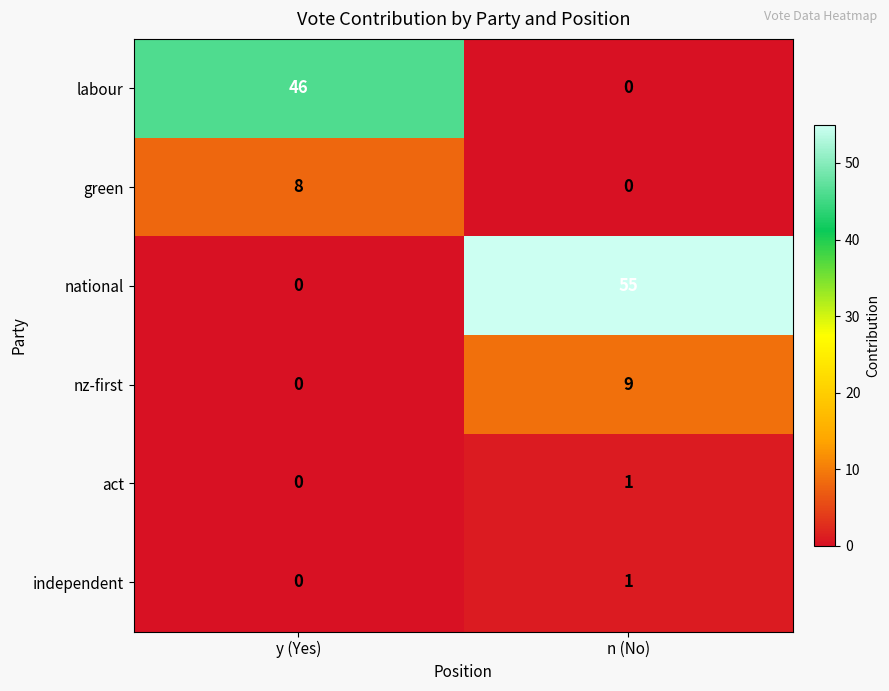

Where is nz-first nearest to the value 4?

y (Yes)